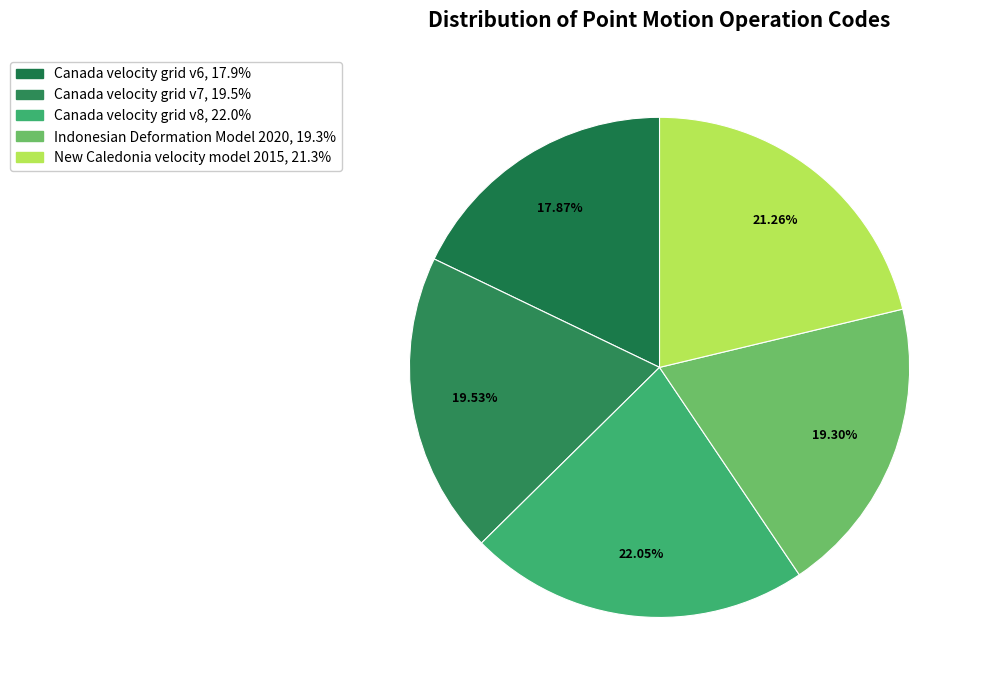

True or false: Canada velocity grid v7 accounts for 32% of the total.

False